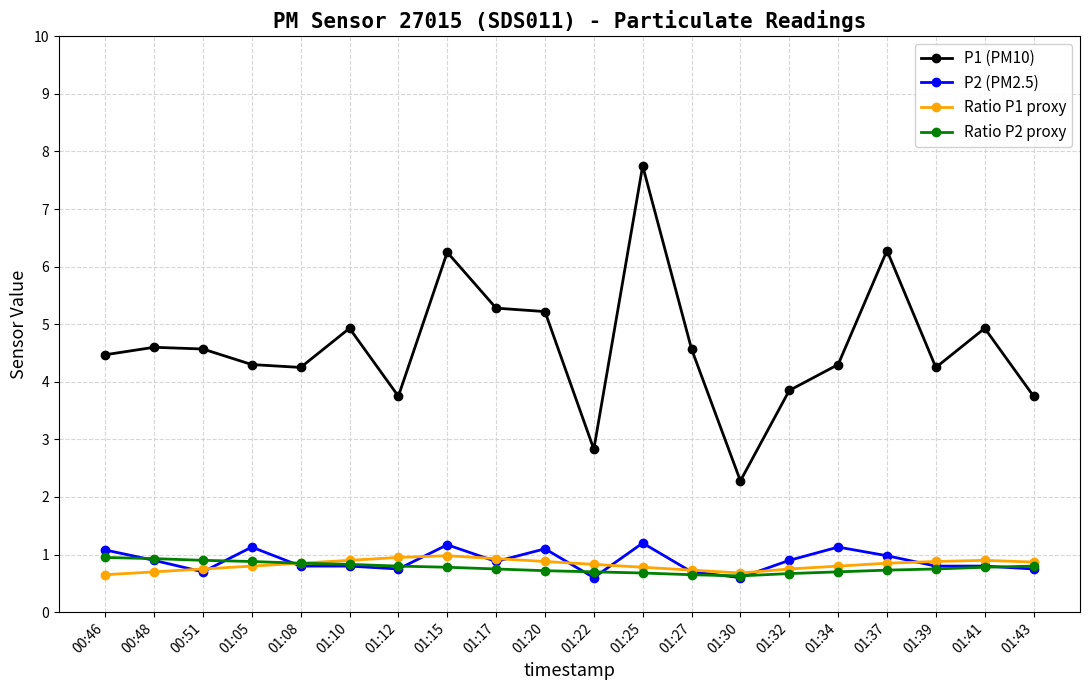

What is the label of the 12th point from the left?

01:25